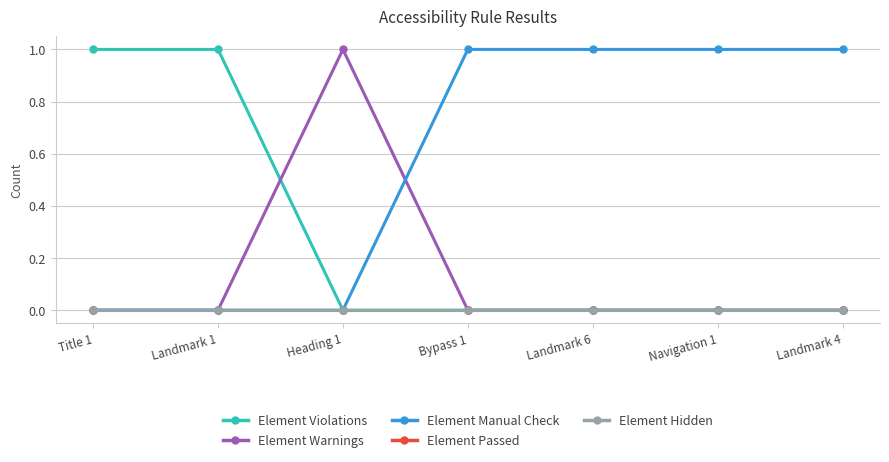

Reading left to right, what are all the values shown in this chart?

Element Violations: 1	1	0	0	0	0	0
Element Warnings: 0	0	1	0	0	0	0
Element Manual Check: 0	0	0	1	1	1	1
Element Passed: 0	0	0	0	0	0	0
Element Hidden: 0	0	0	0	0	0	0